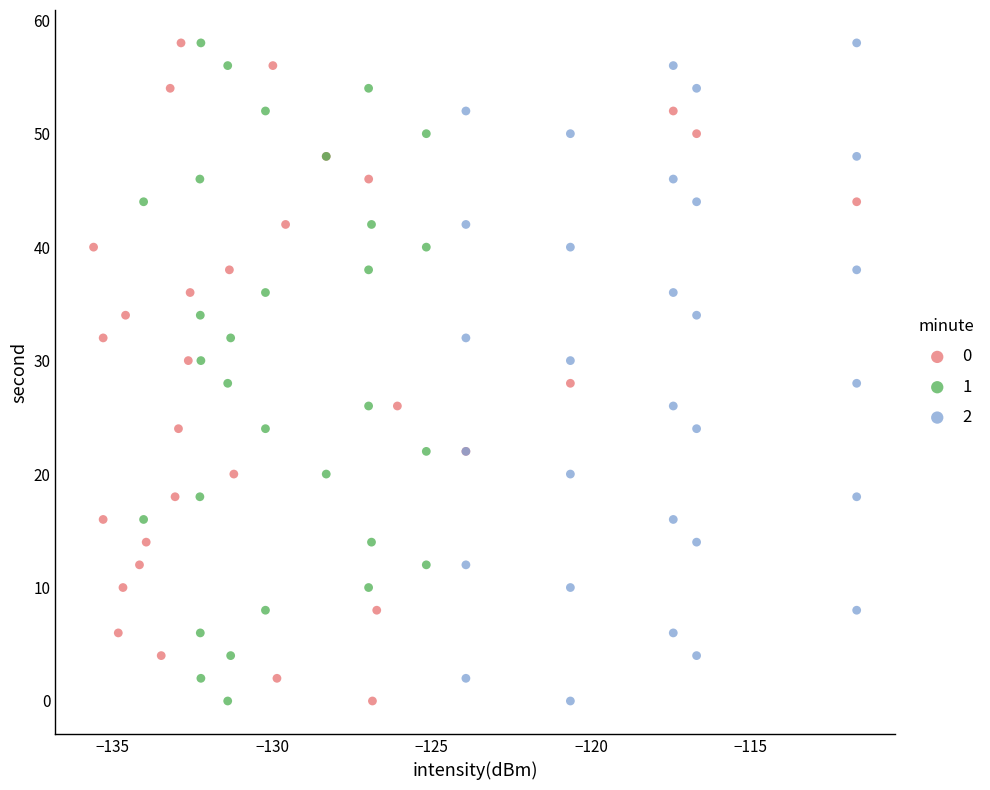

What are all the series names shown in the legend?

0, 1, 2